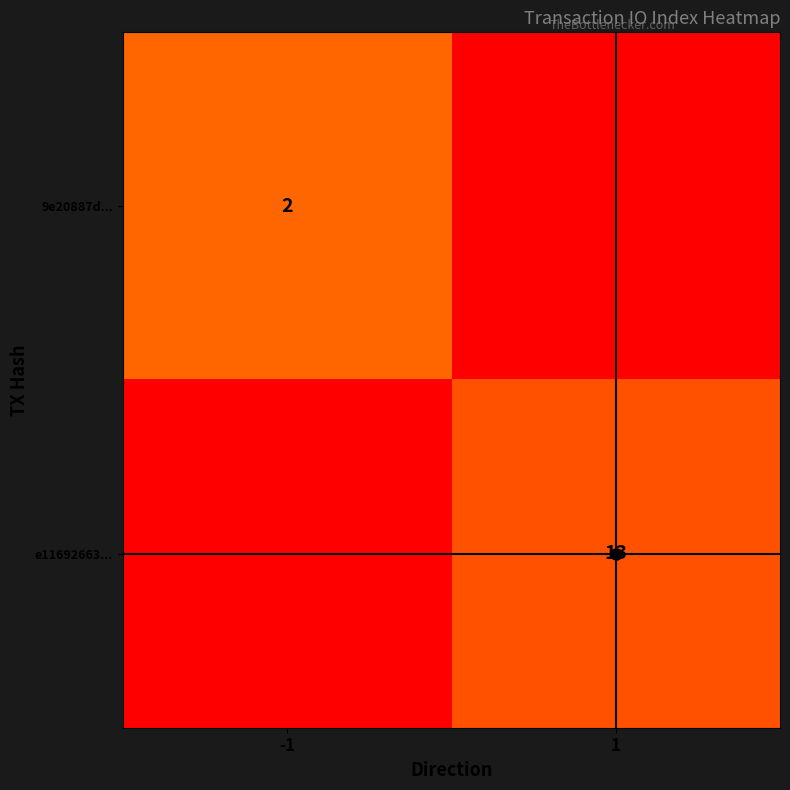

Is the value of e11692663... at -1 greater than the value of 9e20887d... at -1?

No